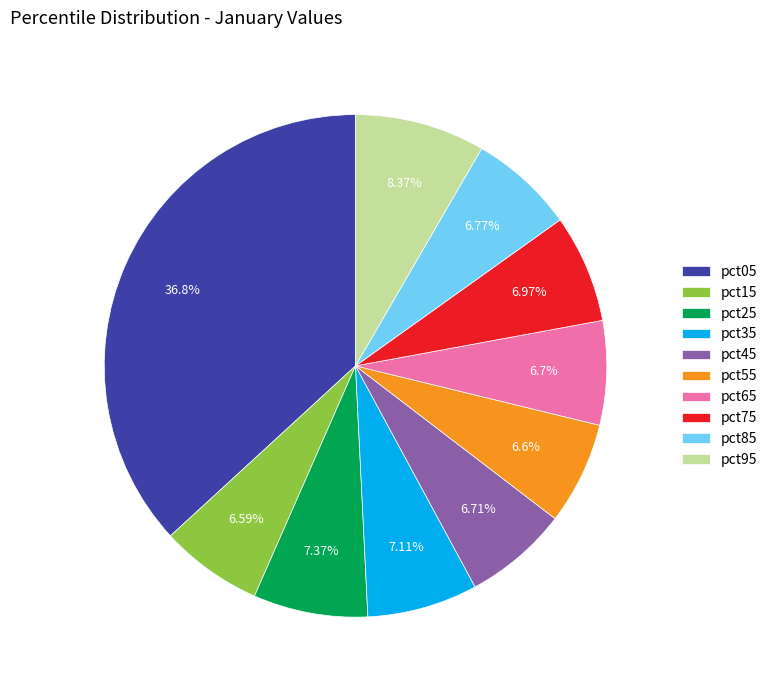

To the nearest percent, what is the combined percentage of pct55 and pct65?

13%